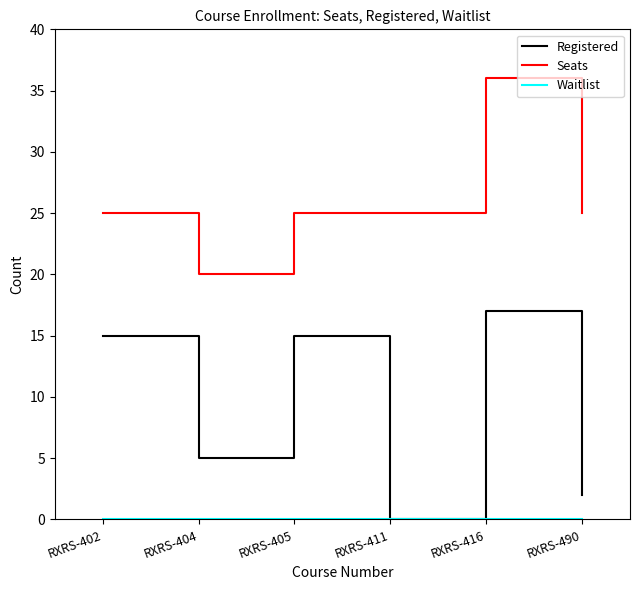

Between RXRS-405 and RXRS-411, which series saw the biggest shift?

Registered